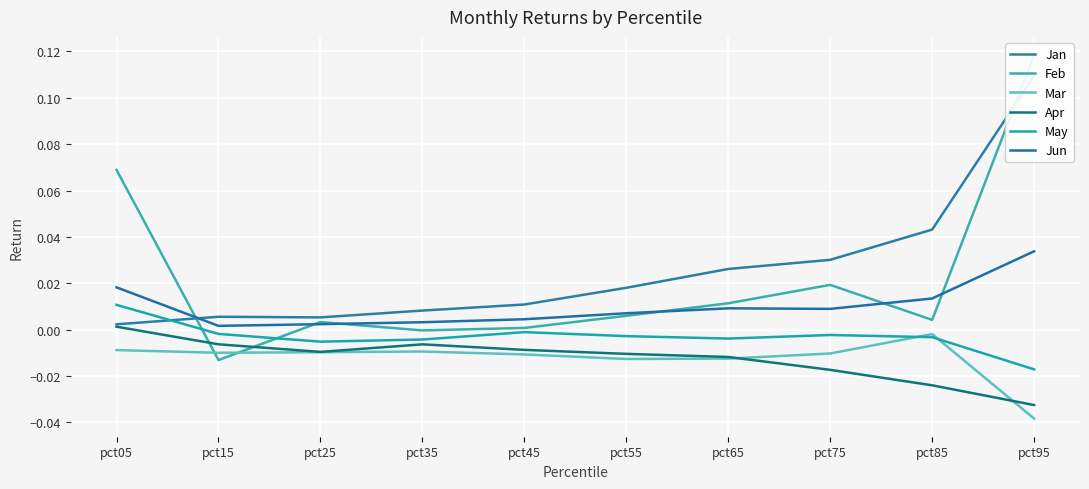

Is the value of May at pct95 greater than the value of Jan at pct05?

No